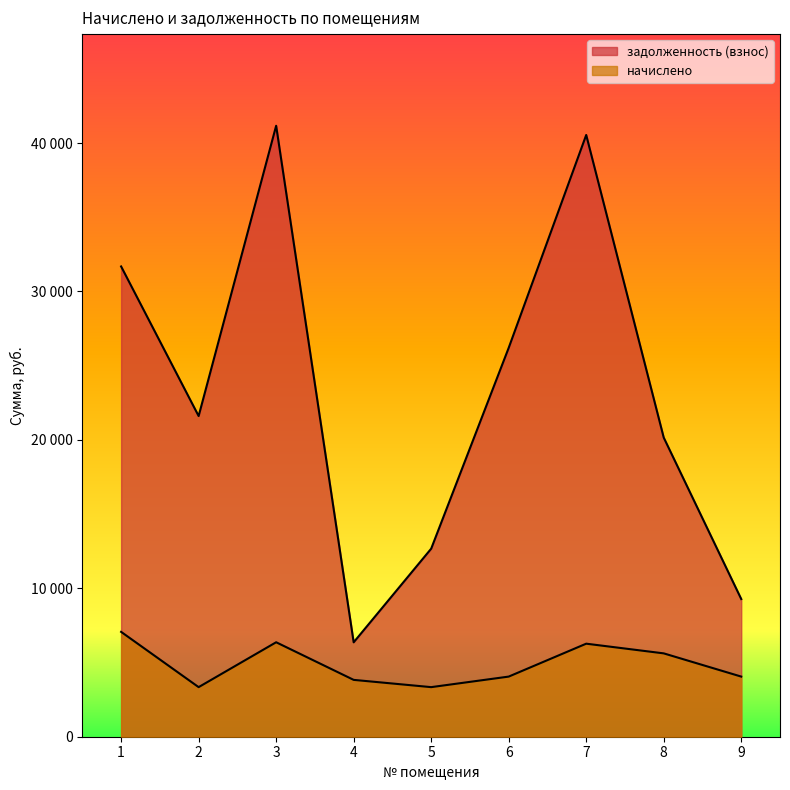

At which category is the sum across all series the highest?

3